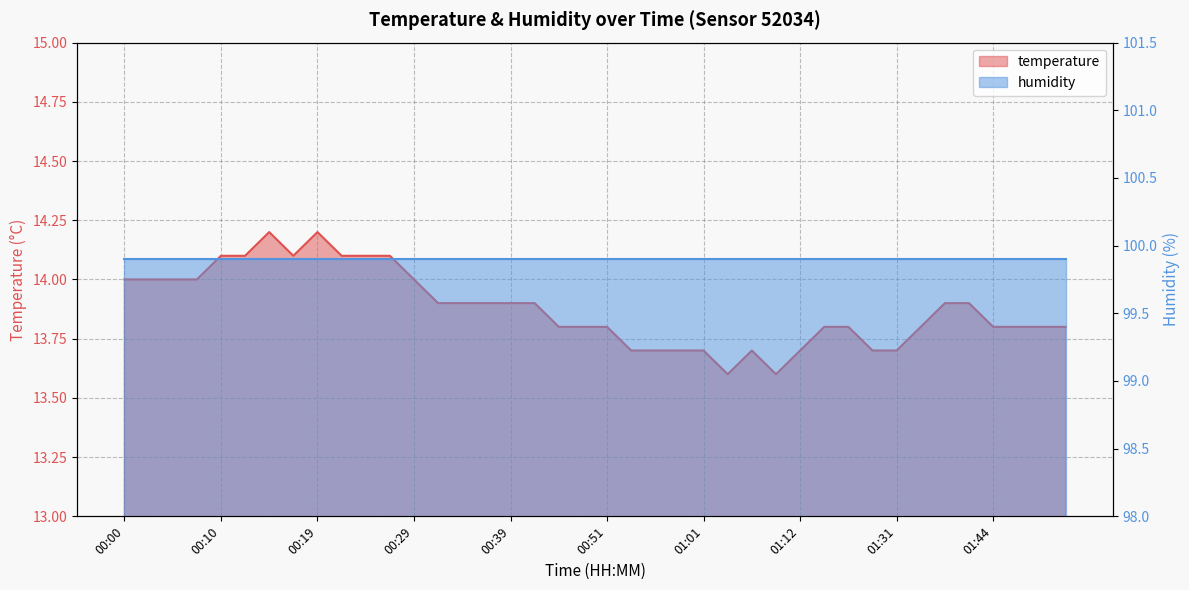

What is the sum of the values at 00:54 and 00:41?

27.6